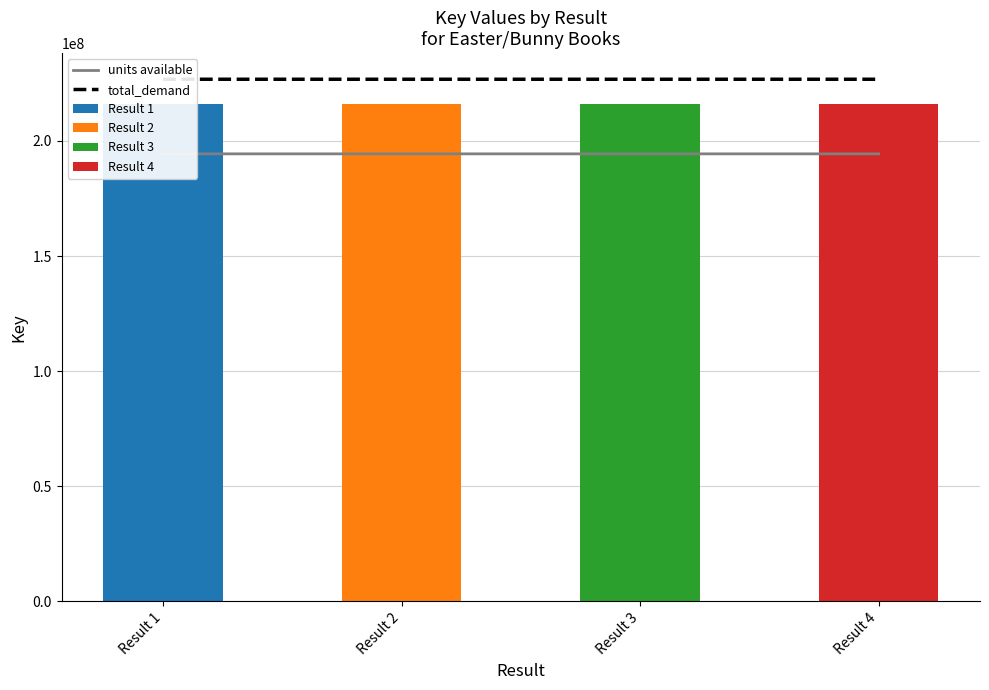

List the labels in order of units available value, smallest first.

Result 1, Result 3, Result 2, Result 4